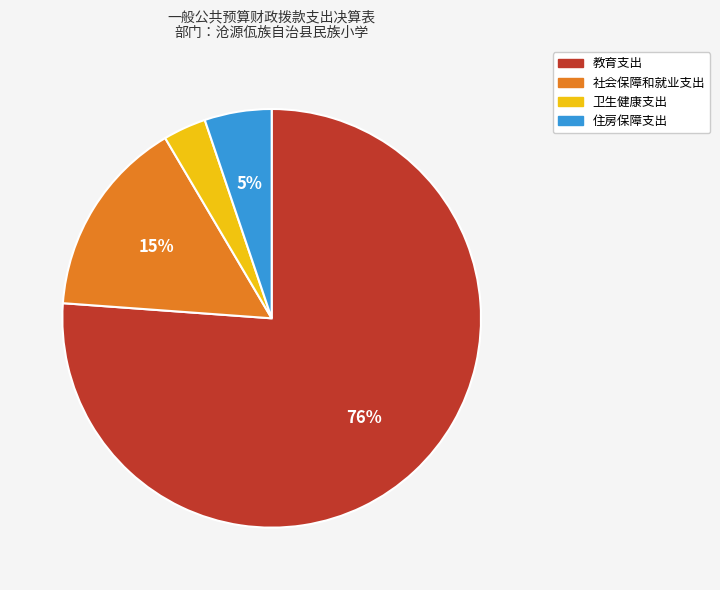

To the nearest percent, what is the average slice percentage?

25%